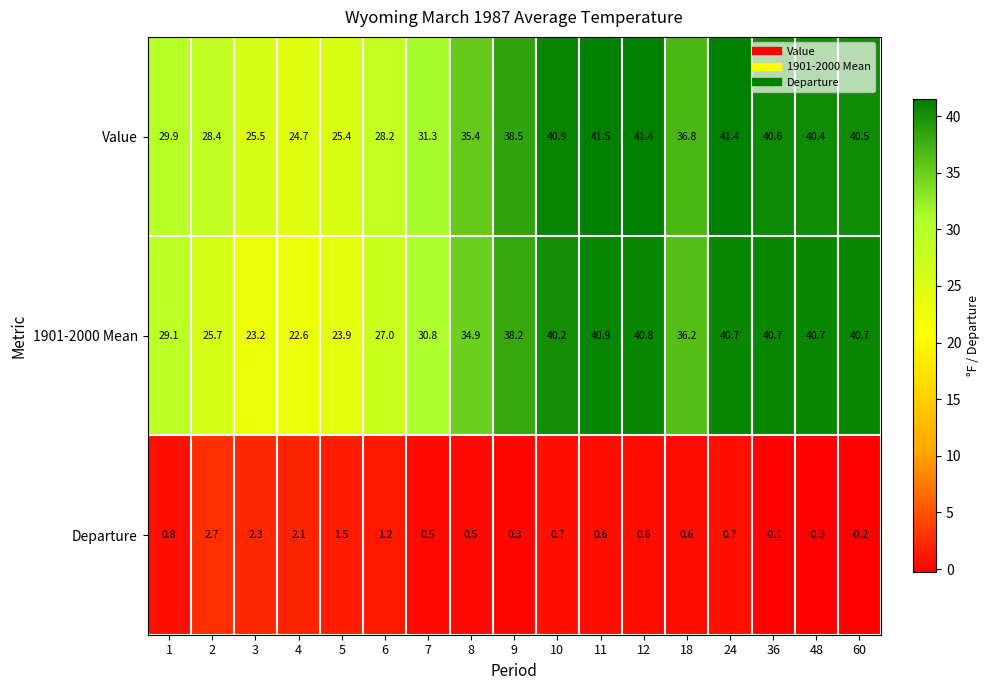

Count the number of data series in this chart.

3